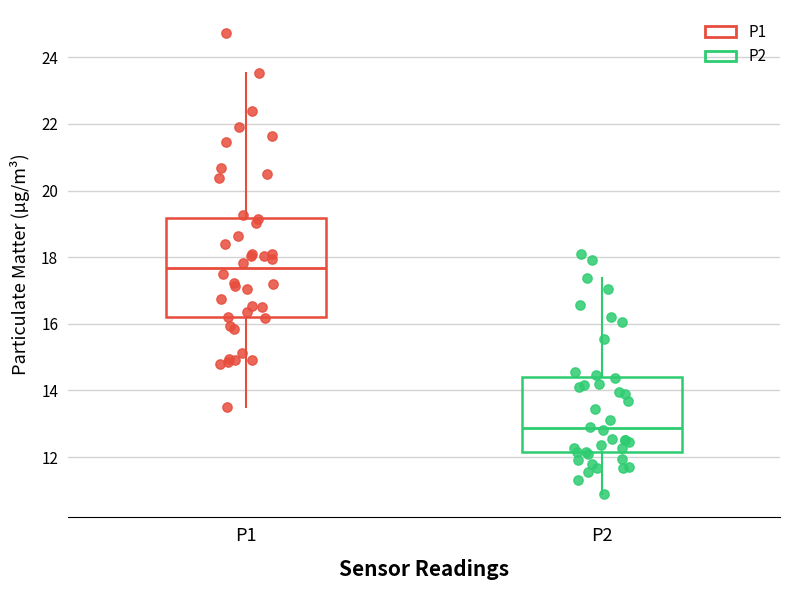

Where does the upper whisker of the box for P2 end on the y-axis? The values are not printed on the chart, so give them approximately, as read against the axis.

17.4